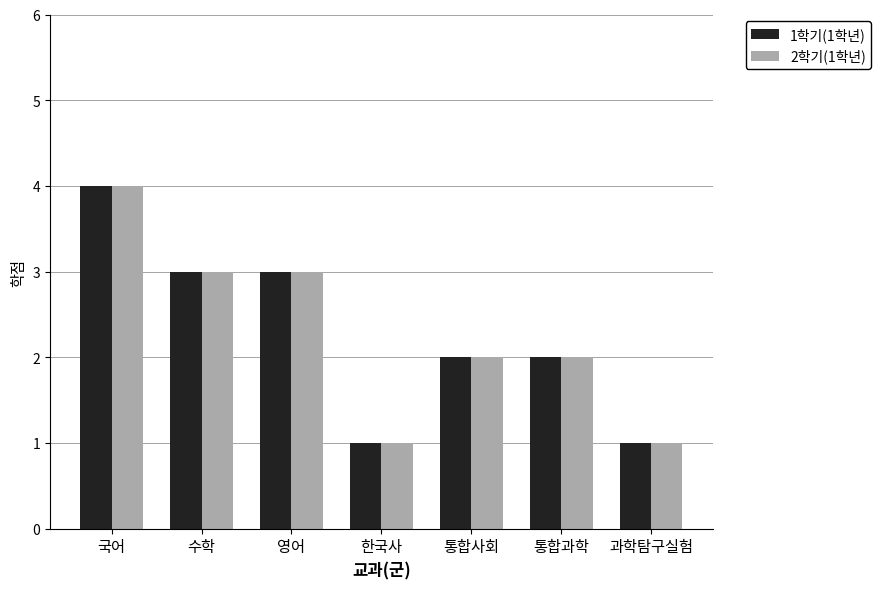

Is the value of 2학기(1학년) at 통합사회 greater than the value of 1학기(1학년) at 한국사?

Yes